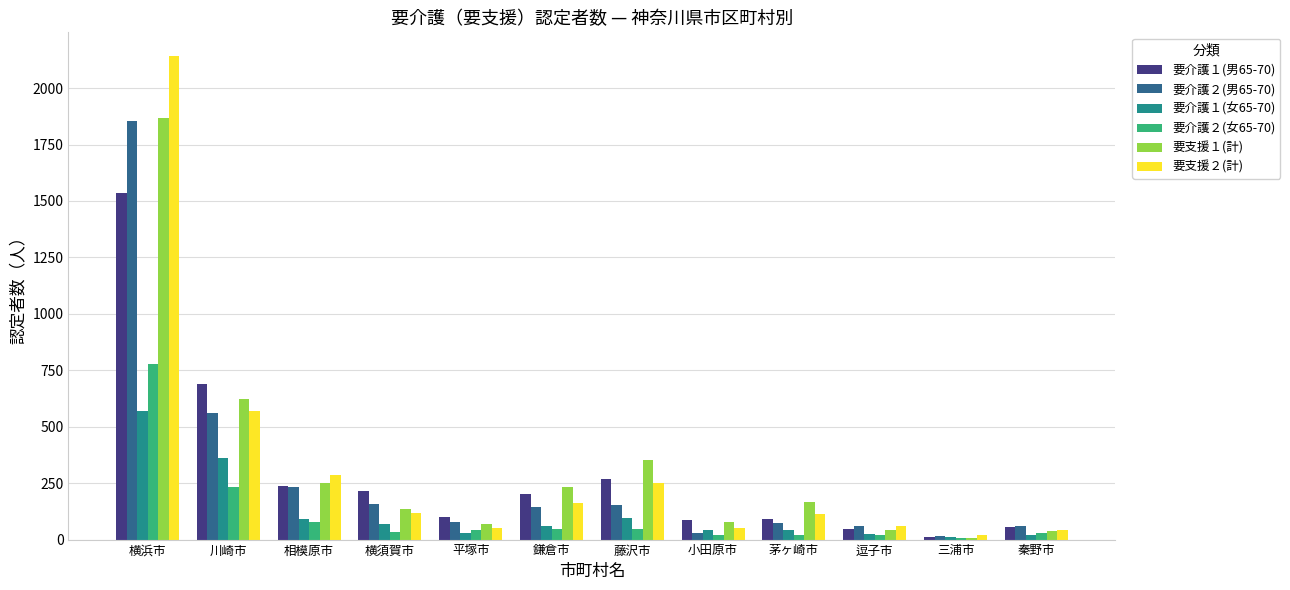

Between 川崎市 and 藤沢市, which series saw the biggest shift?

要介護１(男65-70)